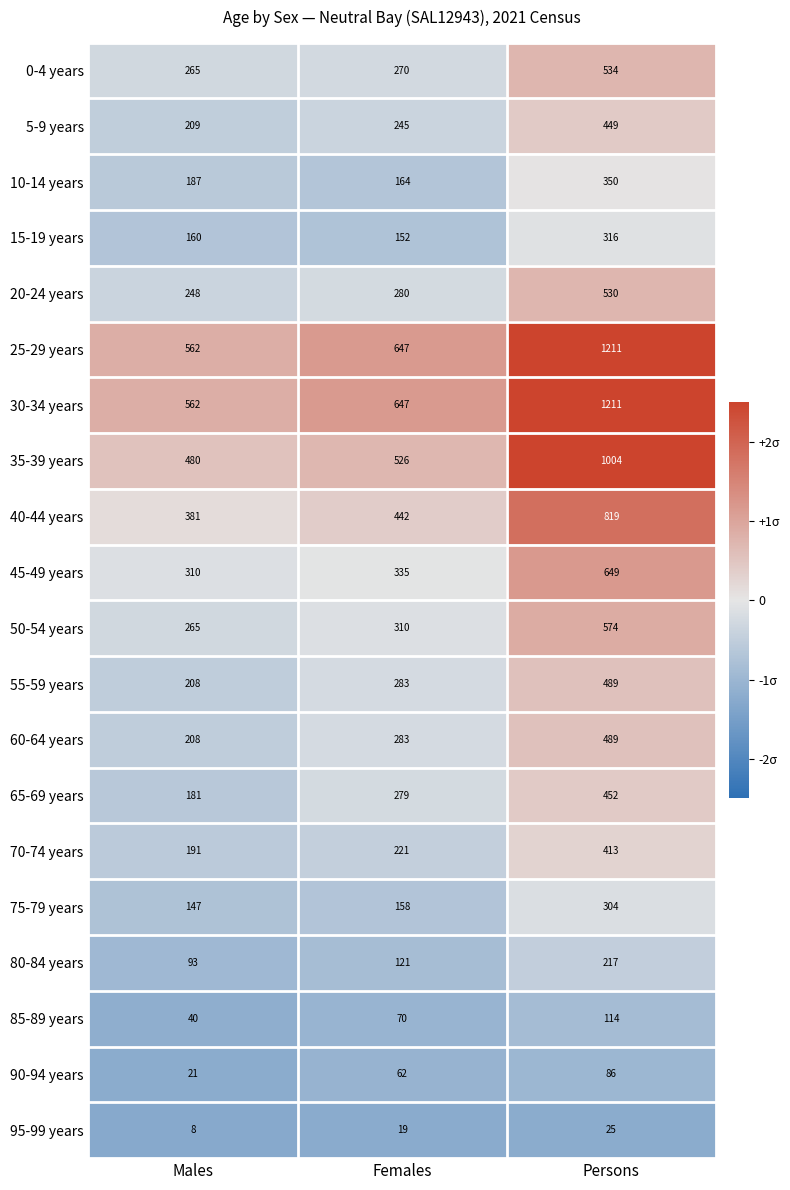

What is the sum of the 95-99 years values at Males and Females?

27